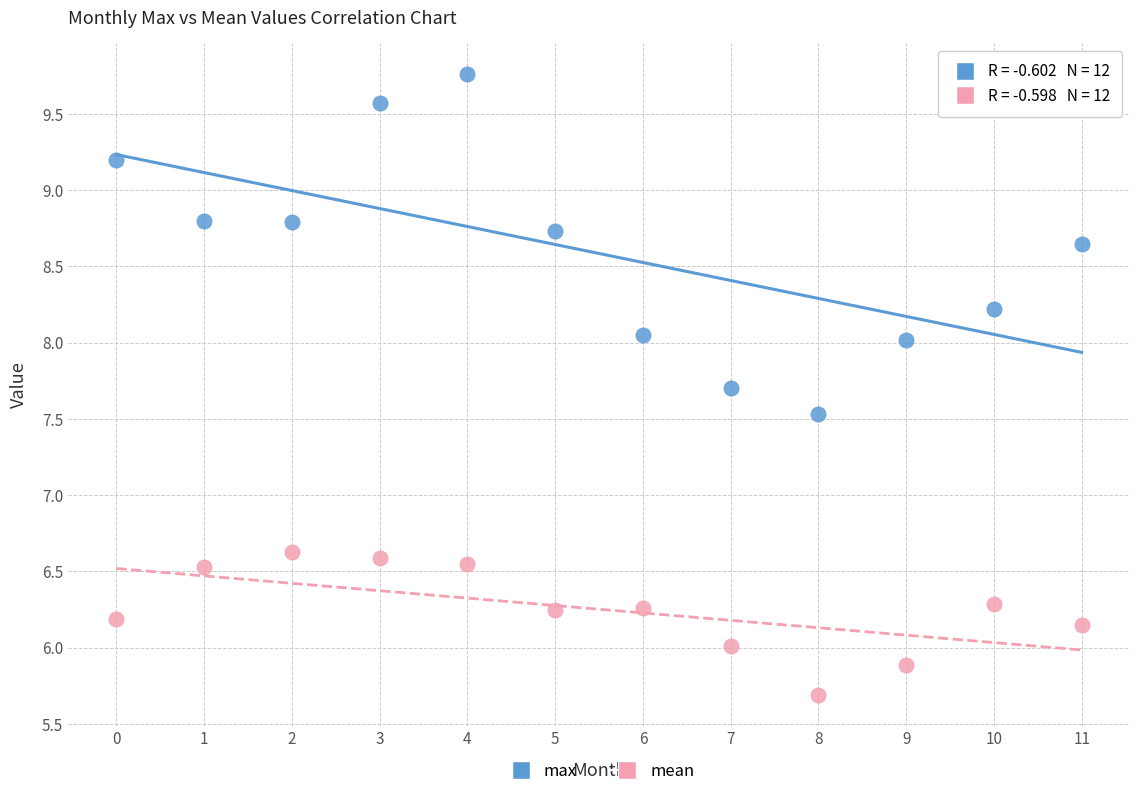

Which series contains the lowest Y value?

mean